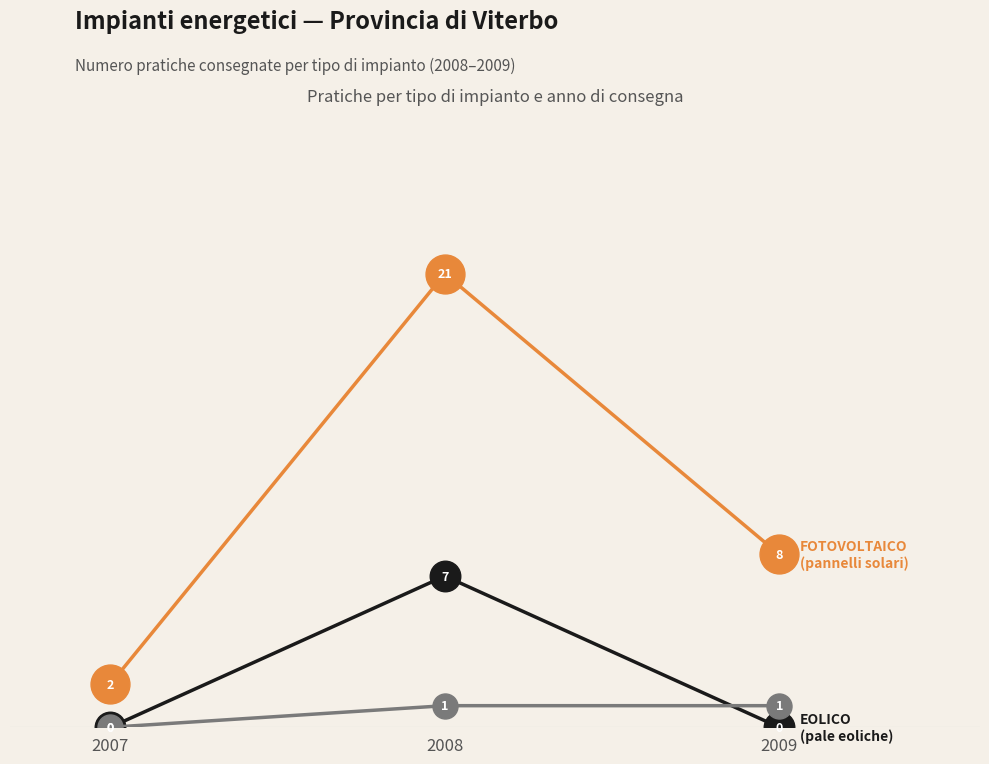

What is the total value across all series at 2008?

29